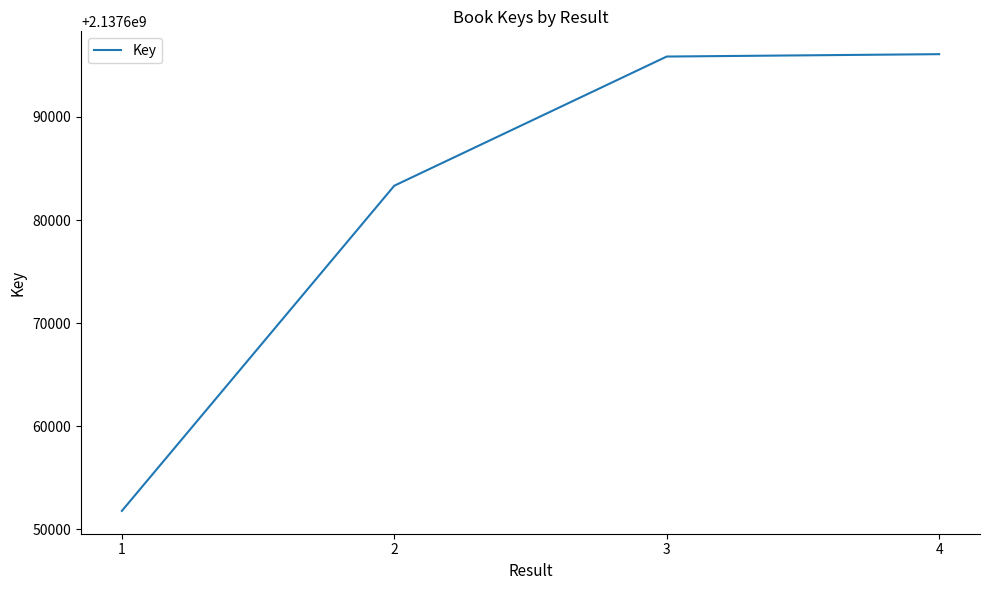

How many series are shown in this chart?

1